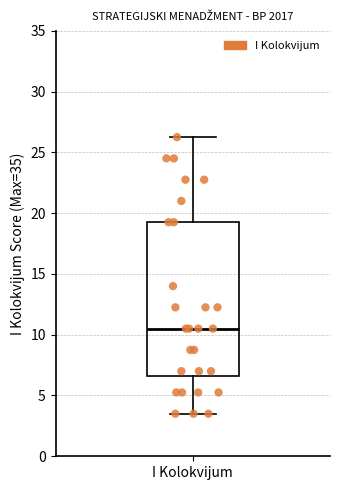

Read this box plot against the y-axis: the position of the median line, the range covered by the box, and the ends of both whiskers. The values are not printed on the chart, so give them approximately, as read against the axis.

median 10.5, box 6.5 to 19.5, whiskers 3.5 to 26.5